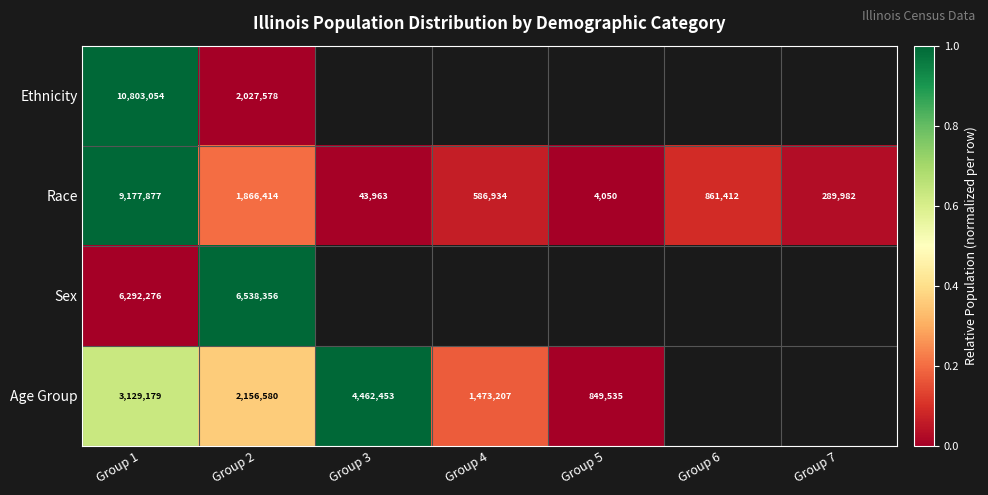

What is the minimum value for Race?

4050